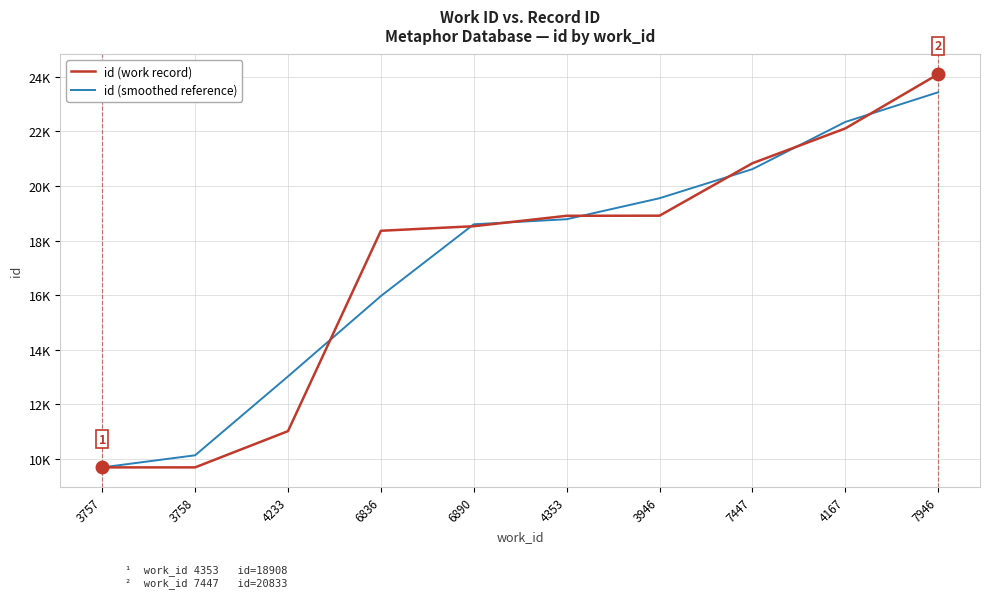

What position from the left is 3758?

2